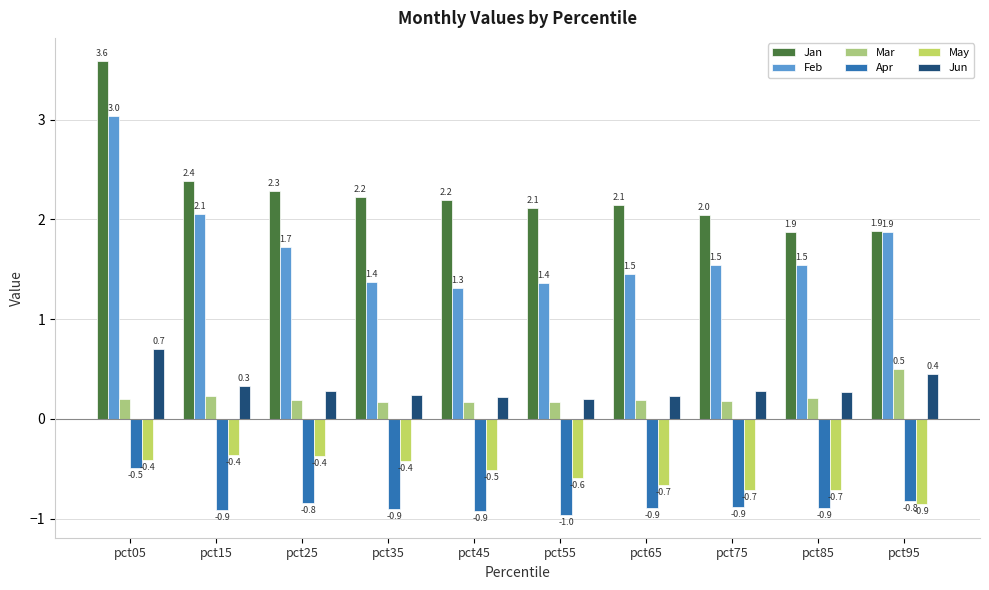

How many bars are there in total?

60